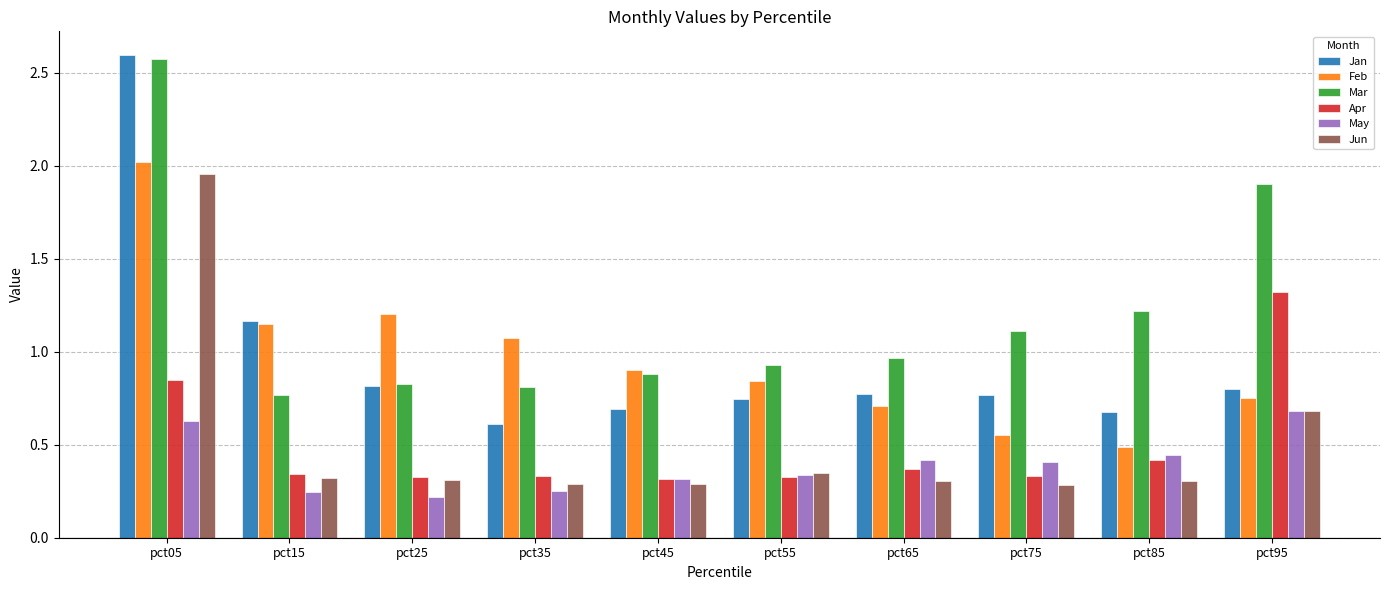

At which label does Apr reach its peak?

pct95